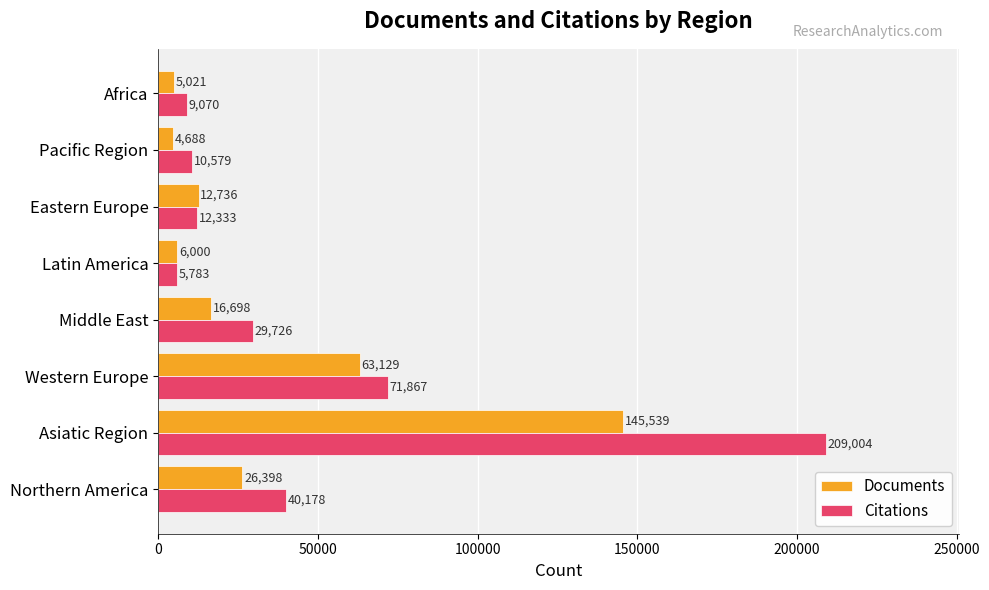

True or false: Citations has a value of 9070 at Africa.

True